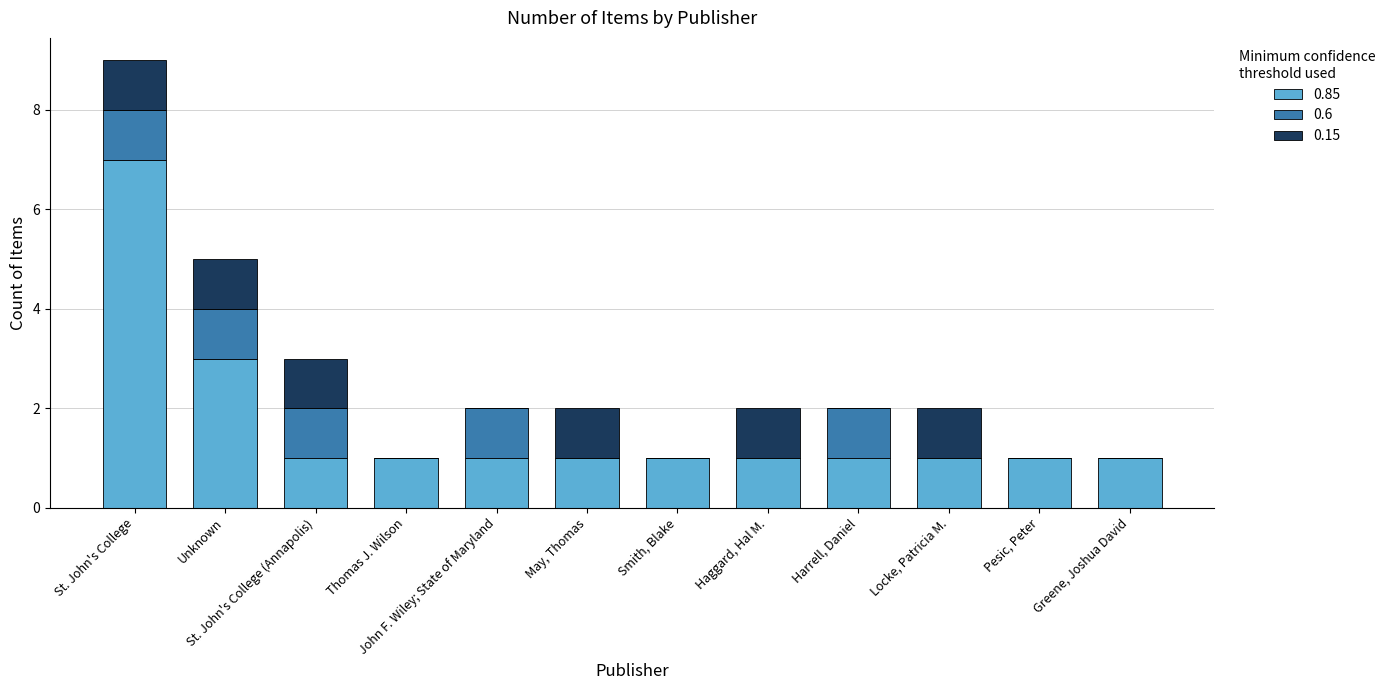

What is the sum of all 0.85 values?

20